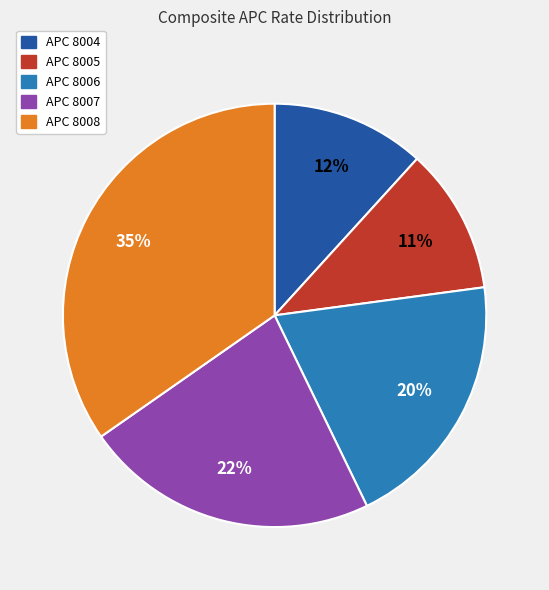

To the nearest percent, what is the difference between the largest and smallest slice percentages?

24%